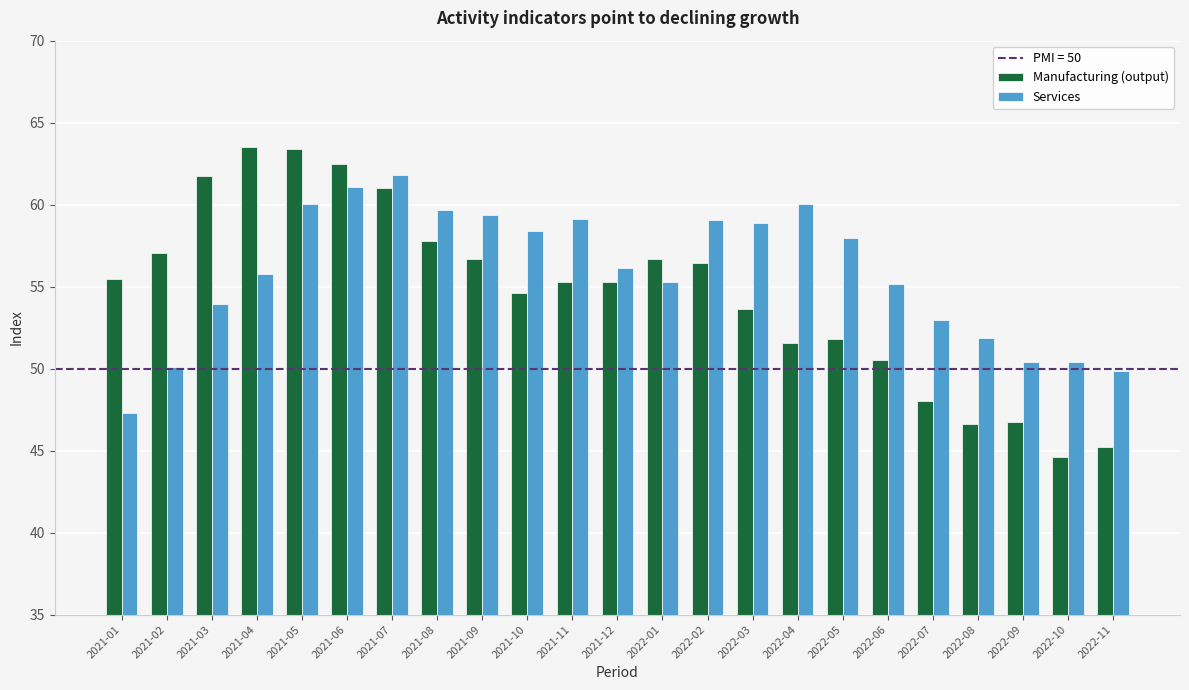

Is it true that Services equals 60.0 at 2022-04?

True